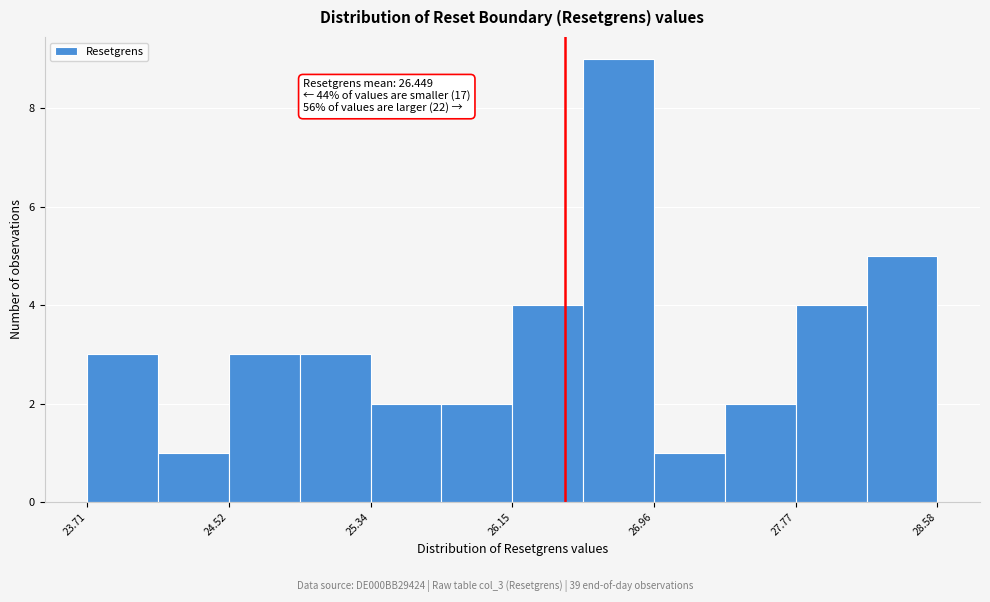

Over which range of the x-axis is the bar tallest?

26.6 to 27.0